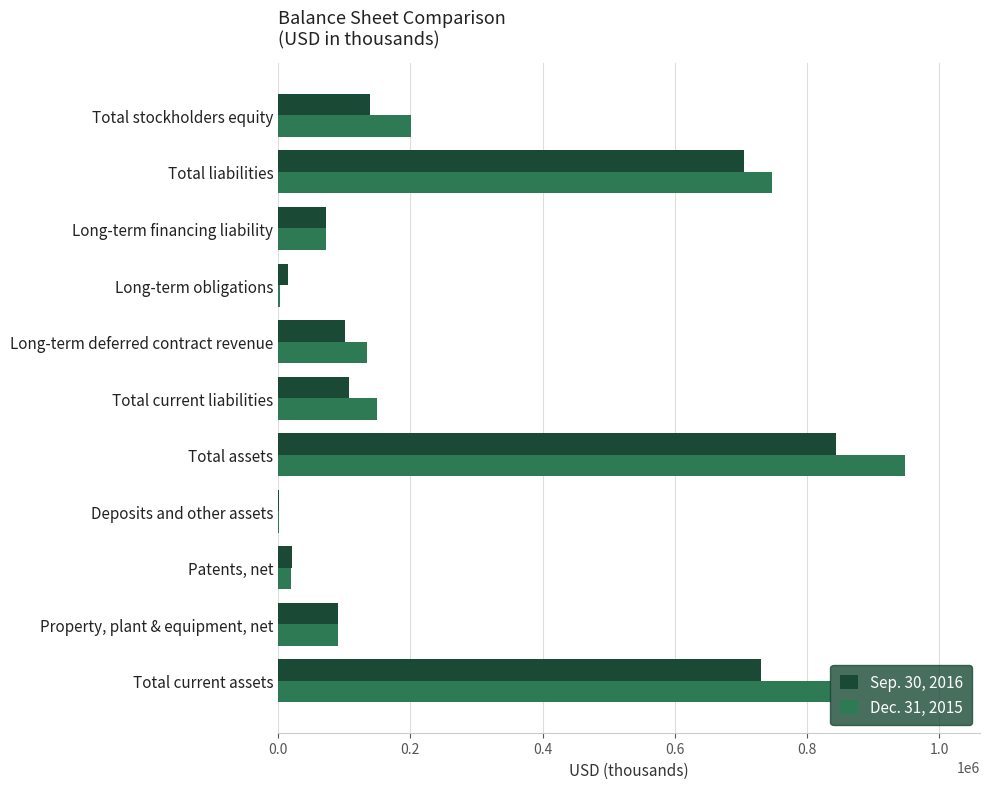

Which category has the highest value in the Sep. 30, 2016 series?

Total assets